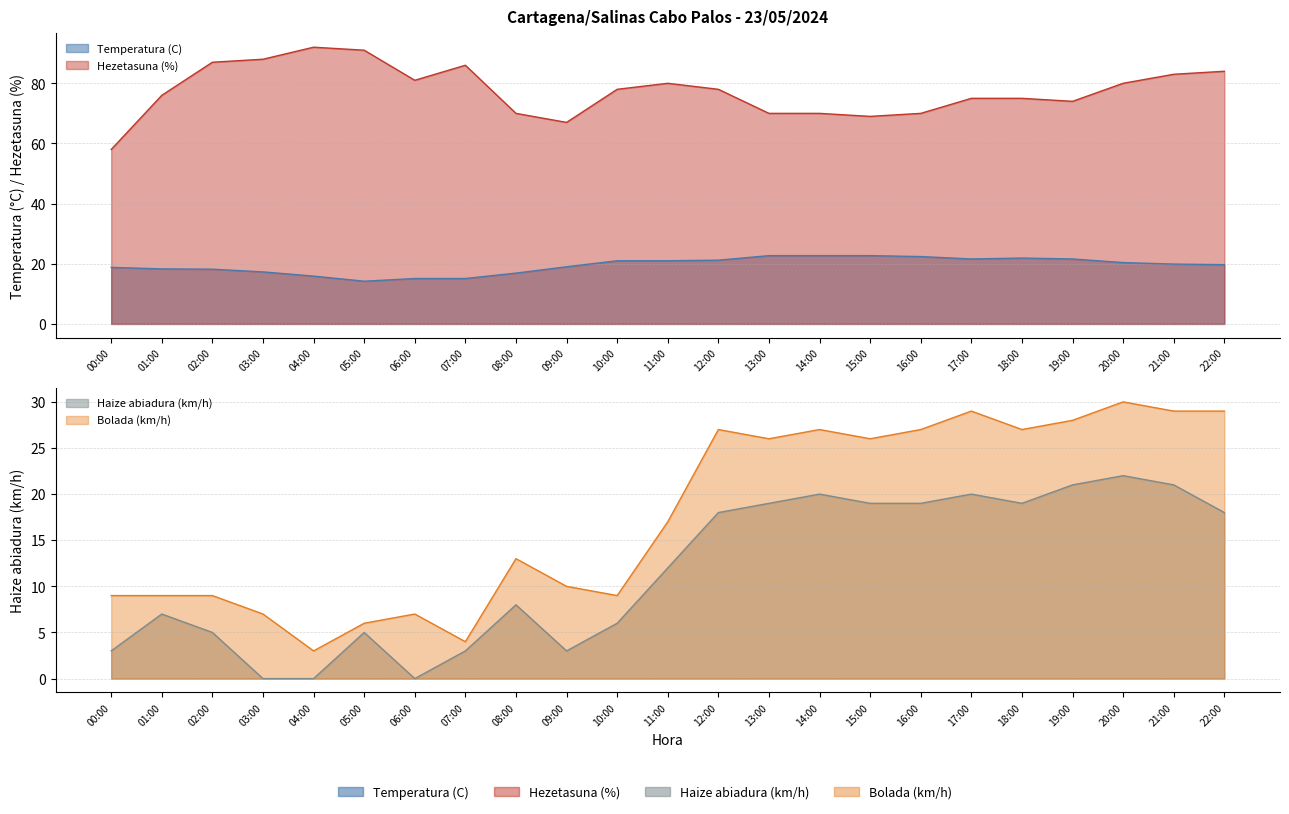

How many values in the Temperatura (C) series are below 19?

9